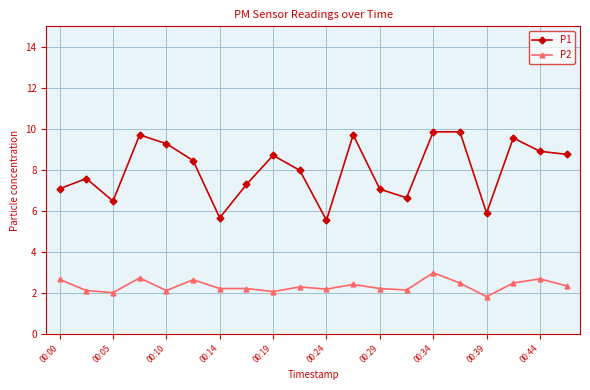

How many categories are shown in the chart?

20